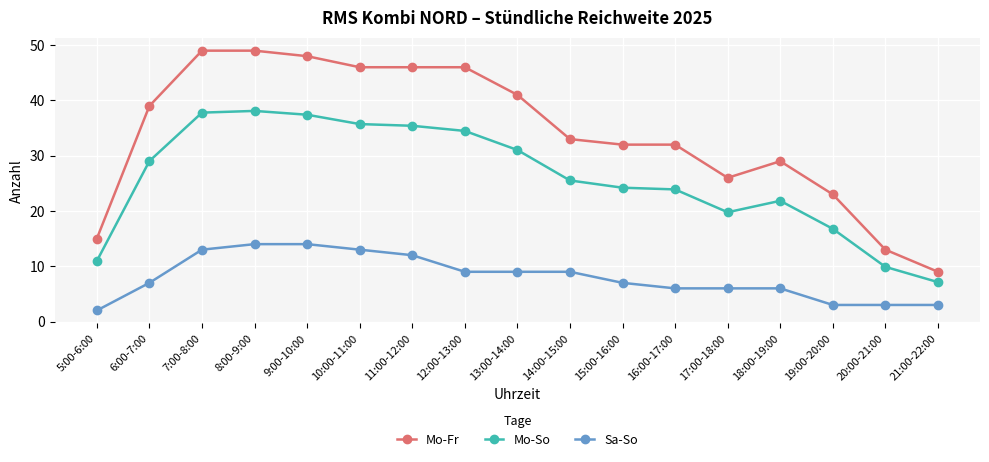

Read the Sa-So value at 18:00-19:00.

6.0